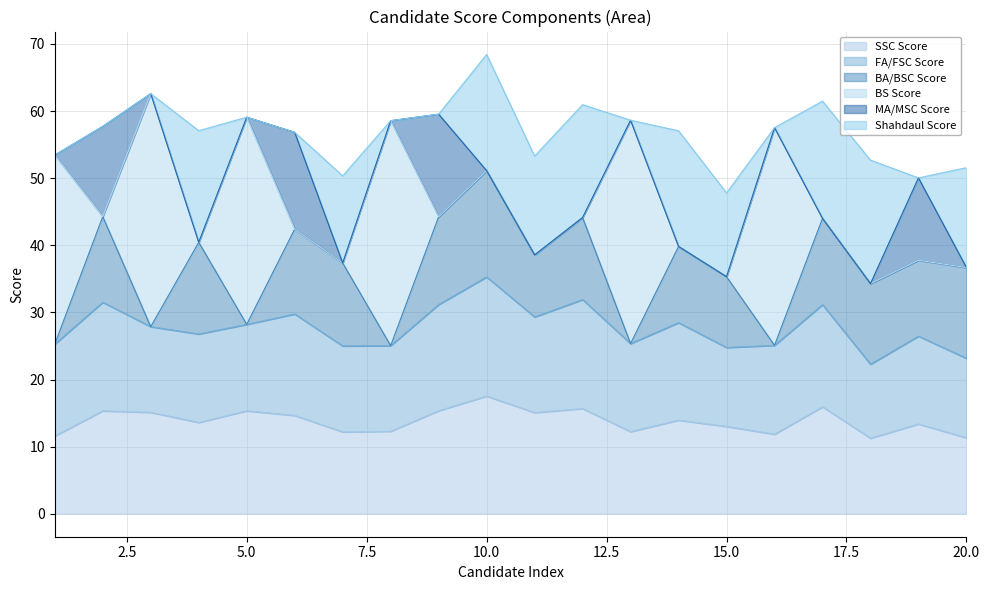

What is the maximum value for SSC Score?

17.5